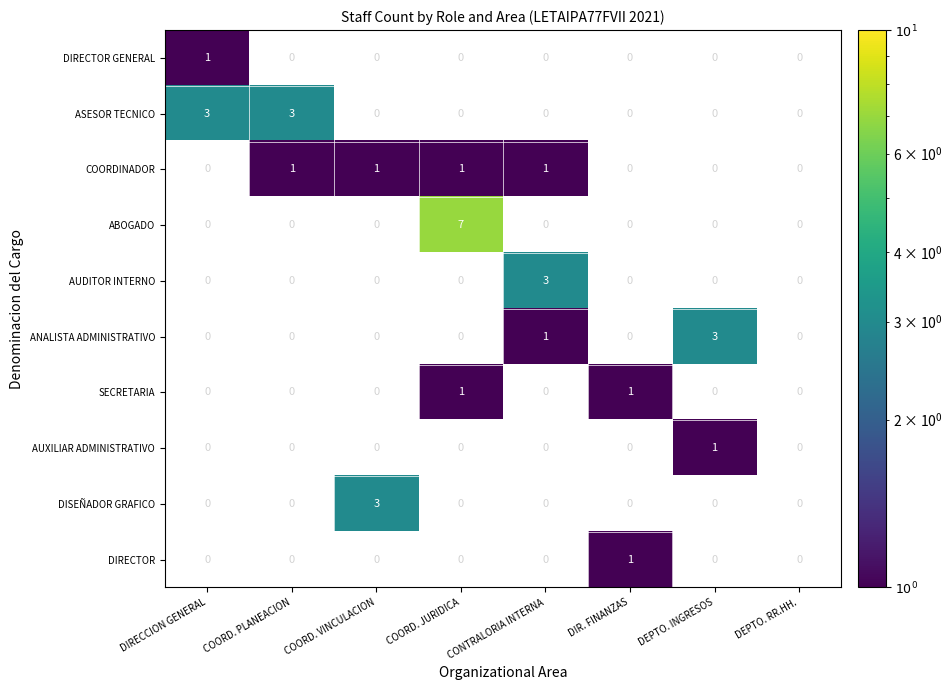

Count the number of data series in this chart.

10